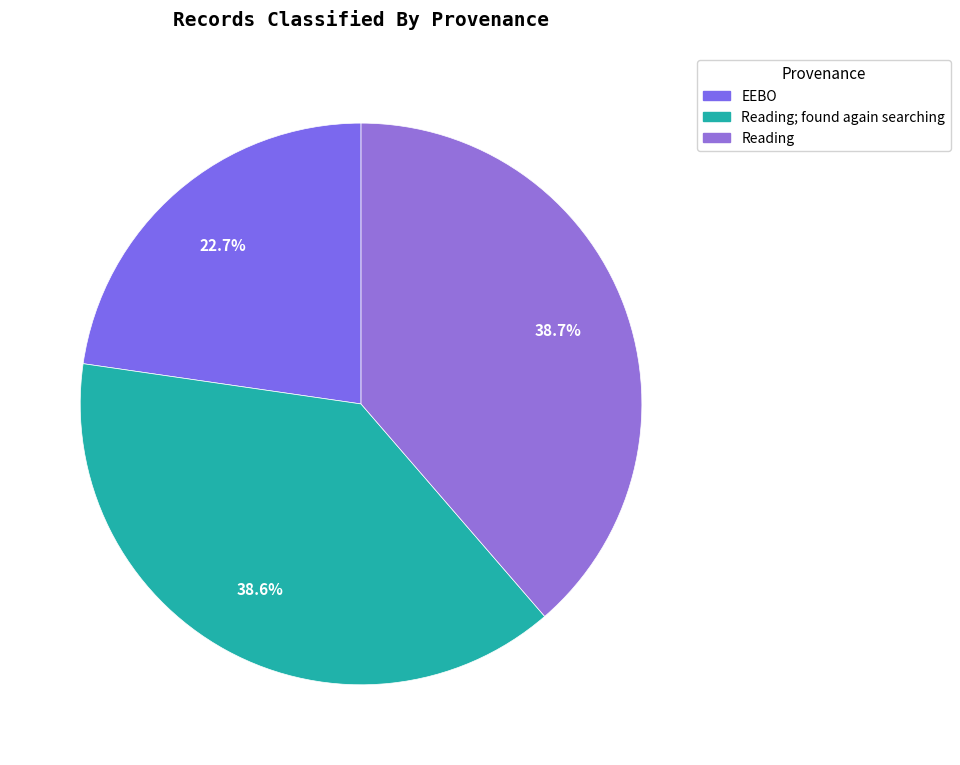

How many slices are in this pie chart?

3